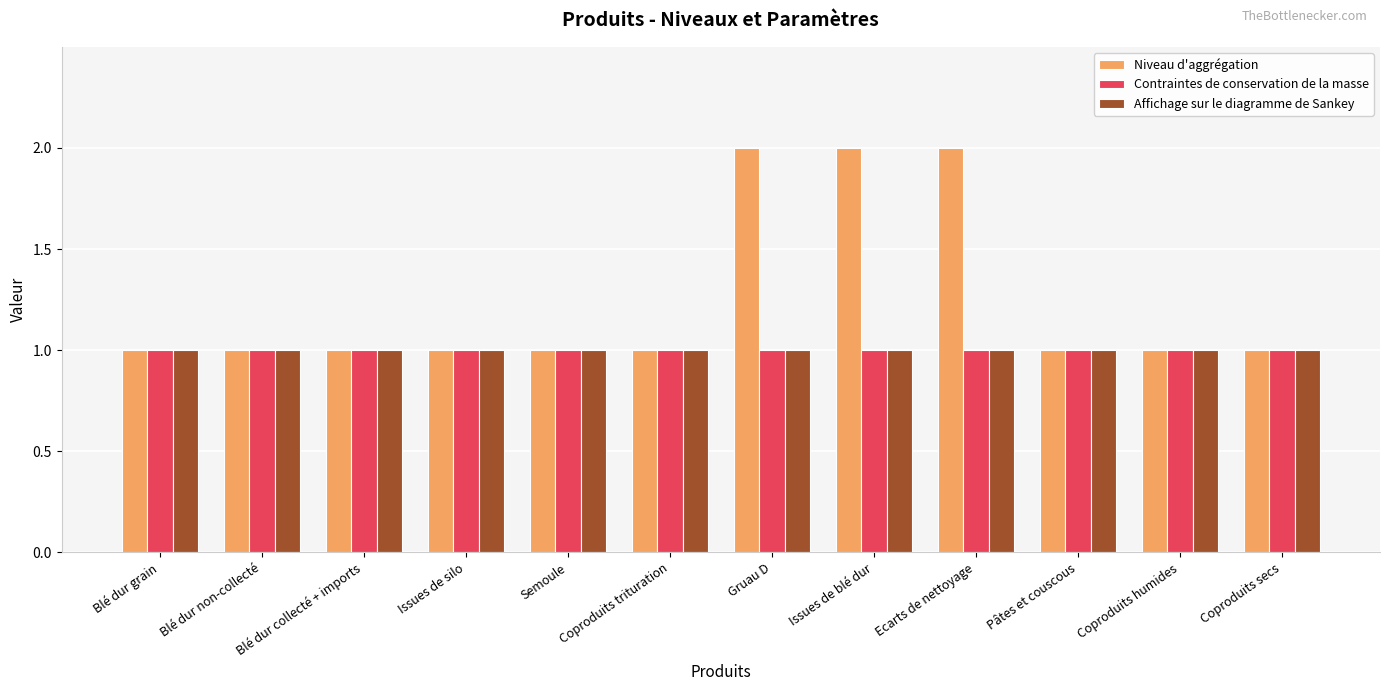

What is the label of the 11th bar from the left?

Coproduits humides